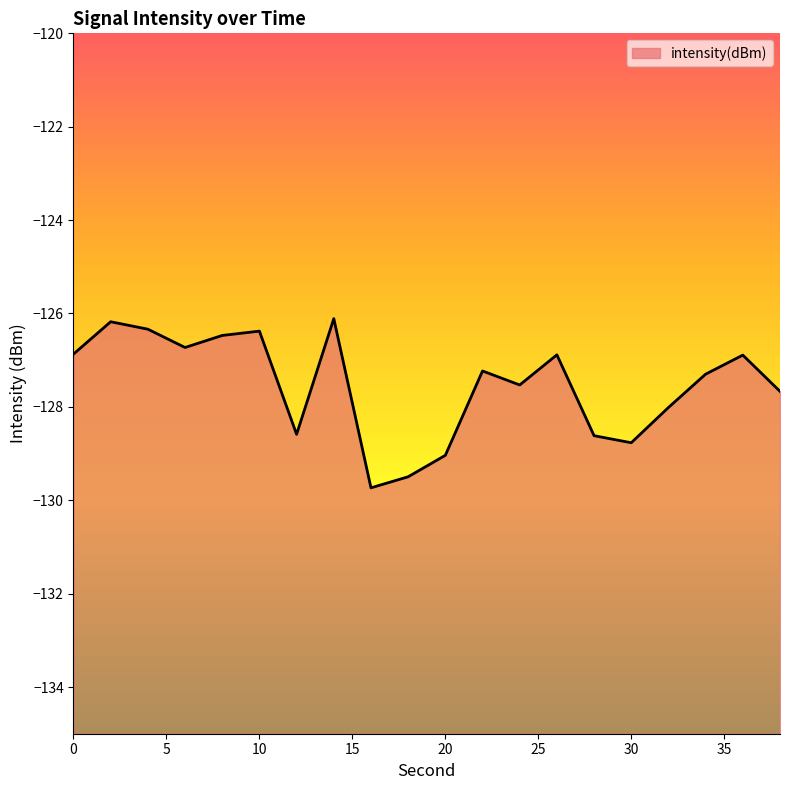

What is the minimum value shown in the chart?

-129.7